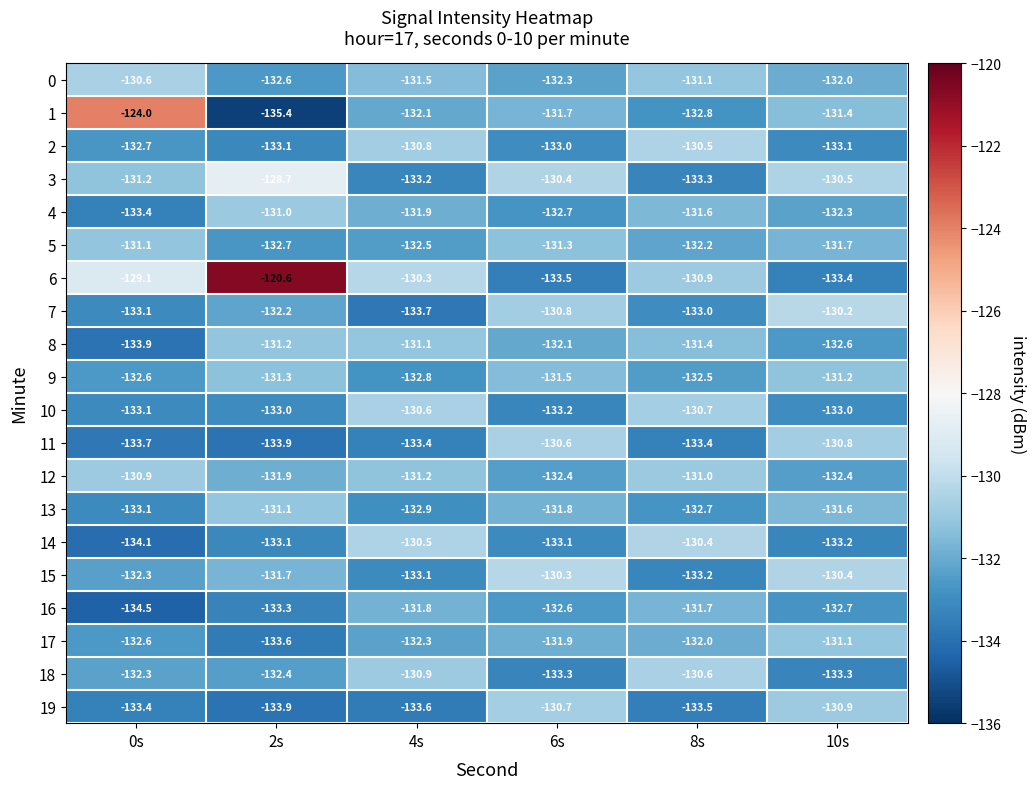

At which category is the sum across all series the highest?

2s